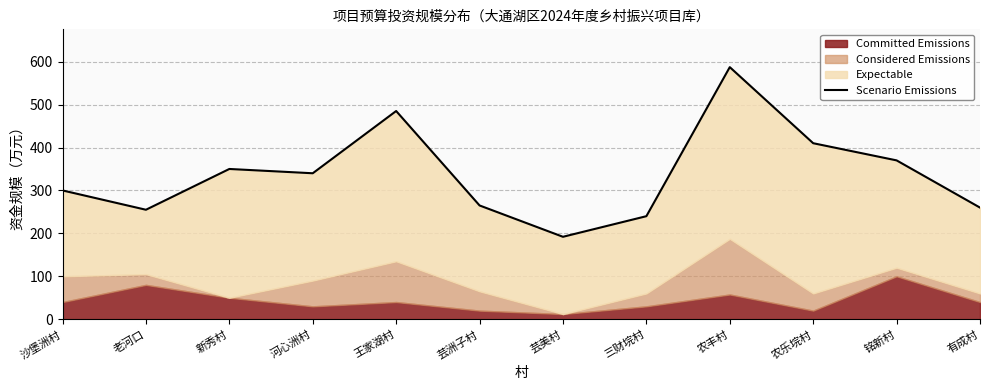

Reading left to right, what are all the values shown in this chart?

沙堡洲村=300.0	老河口=255.0	新秀村=350.0	河心洲村=340.0	王家湖村=485.0	芸洲子村=265.0	芸美村=192.0	三财垸村=240.0	农丰村=587.2	农乐垸村=410.0	铭新村=370.0	有成村=260.0